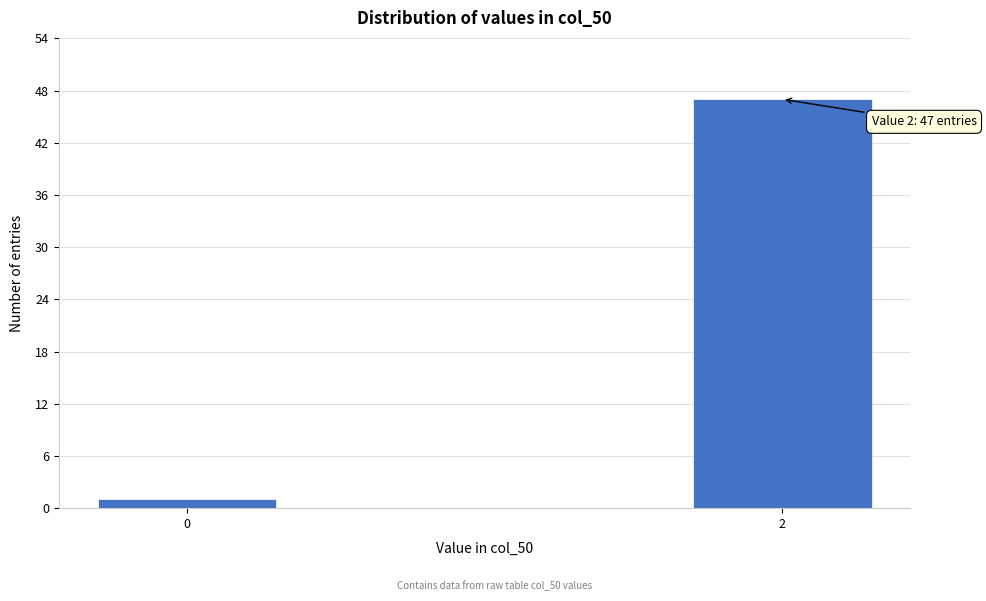

Reading left to right, extract all data points from this chart.

1	47